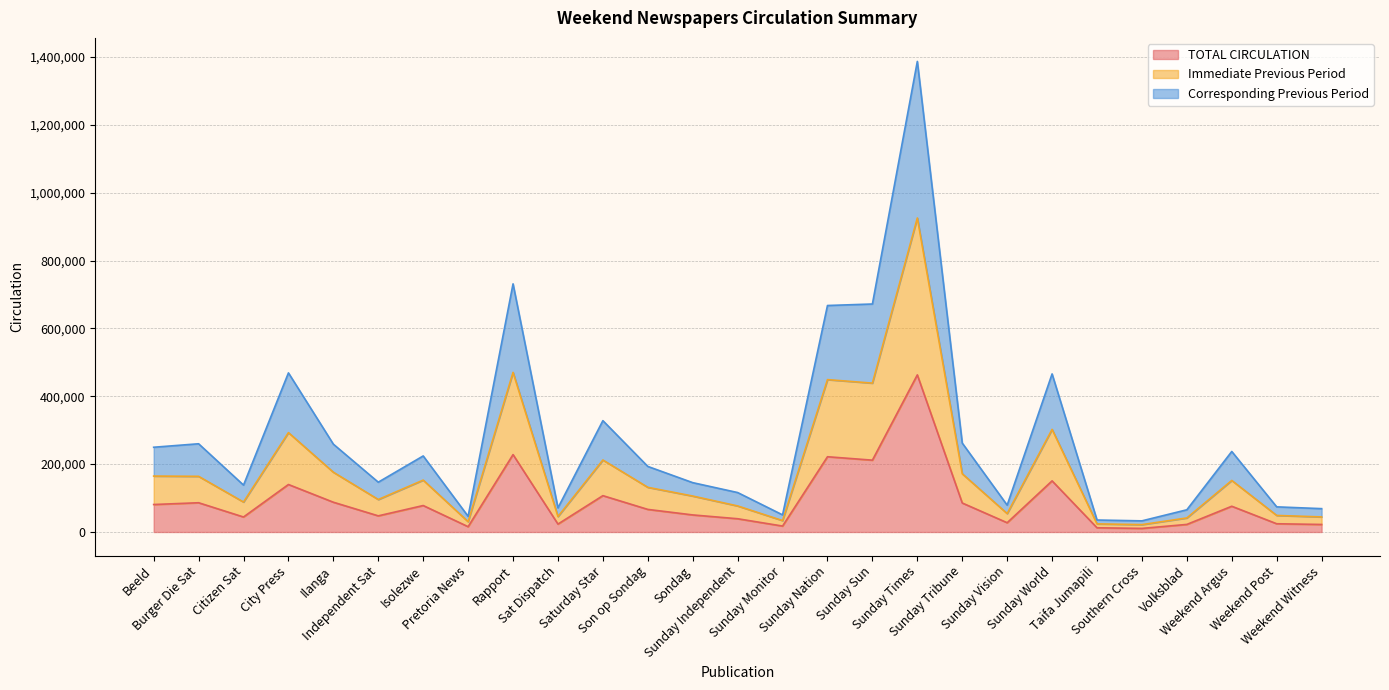

At which label does Corresponding Previous Period first exceed 193259?

Beeld